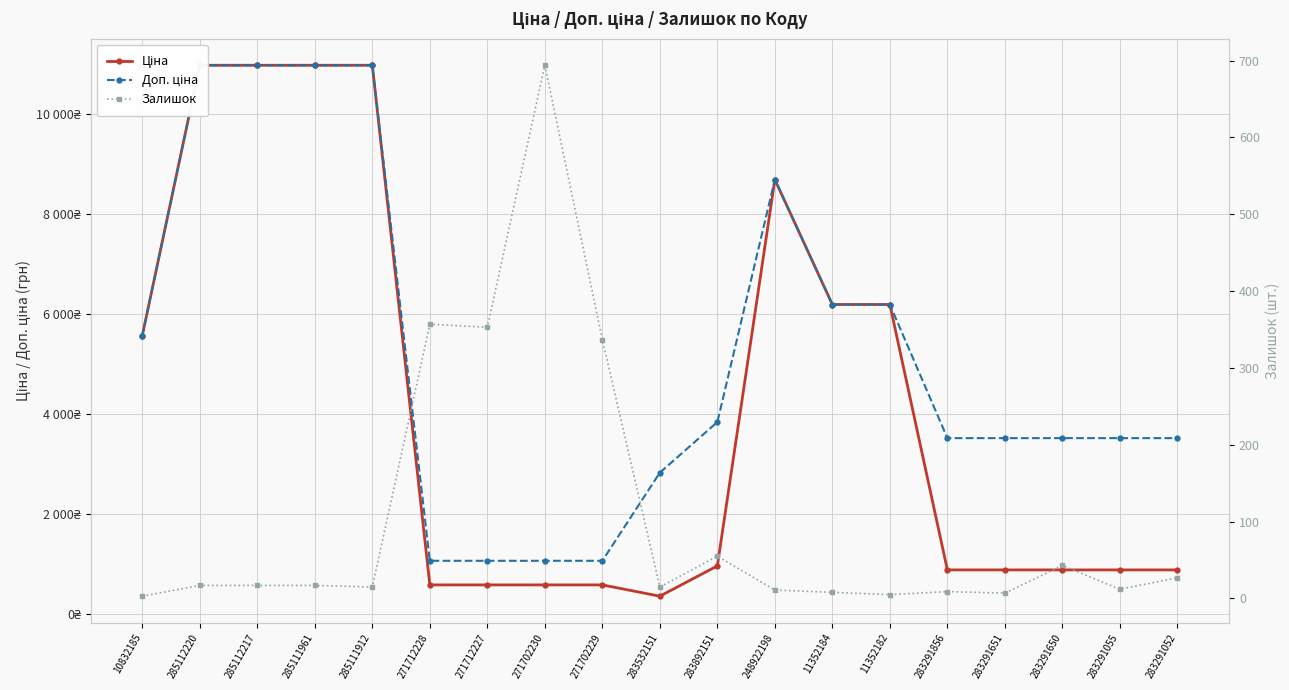

Reading left to right, what are all the values shown in this chart?

Ціна: 5560.3	10964.4	10964.4	10964.4	10964.4	578.1	578.1	578.1	578.1	352.6	958.4	8679.5	6182.6	6182.6	878.0	878.0	878.0	878.0	878.0
Доп. ціна: 5560.3	10964.4	10964.4	10964.4	10964.4	1060.0	1060.0	1060.0	1060.0	2821.2	3833.8	8679.5	6182.6	6182.6	3511.9	3511.9	3511.9	3511.9	3511.9
Залишок: 3.0	17.0	17.0	17.0	15.0	357.0	353.0	694.0	337.0	15.0	55.0	11.0	8.0	5.0	9.0	7.0	43.0	12.0	27.0